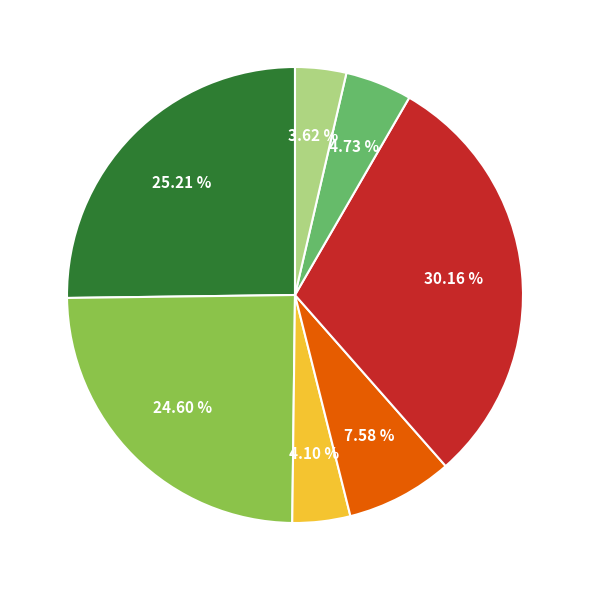

Is there any slice that represents more than half of the pie?

No